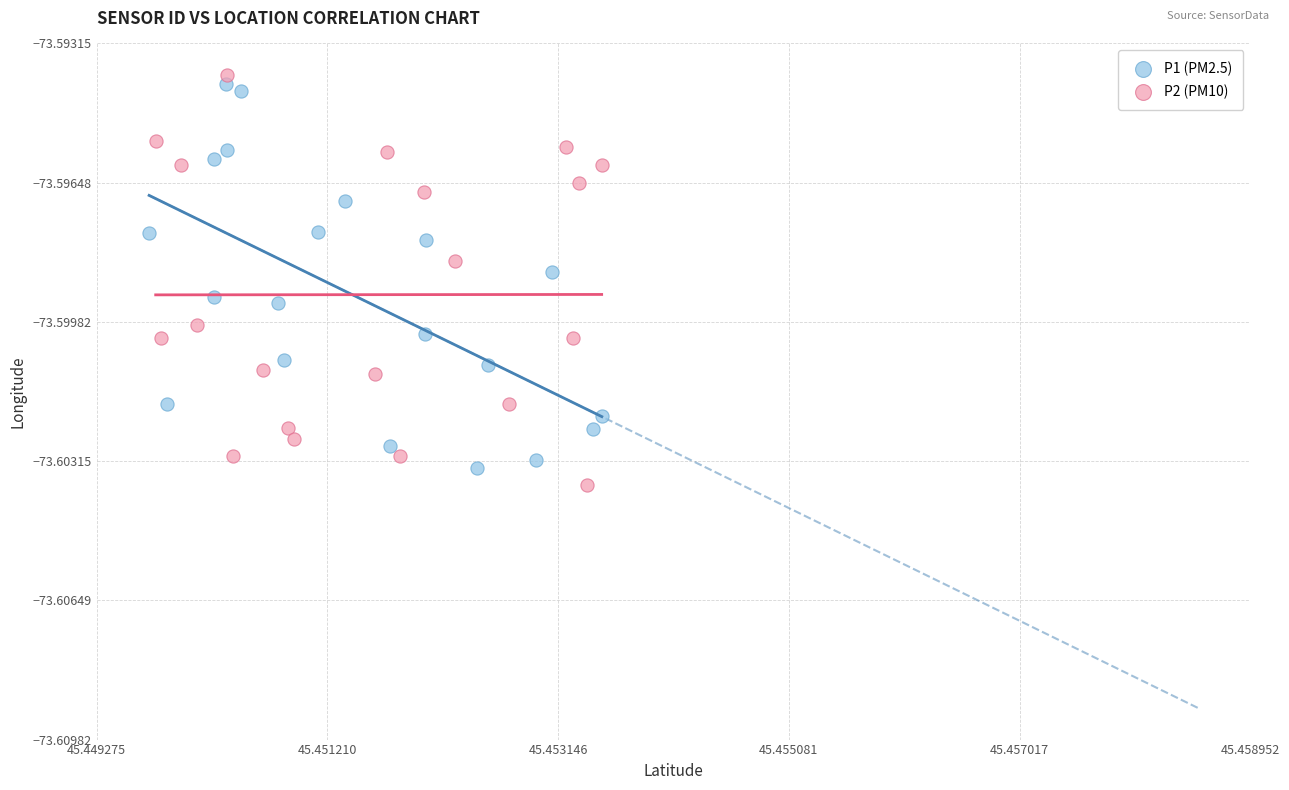

Which series contains the highest Y value?

P2 (PM10)